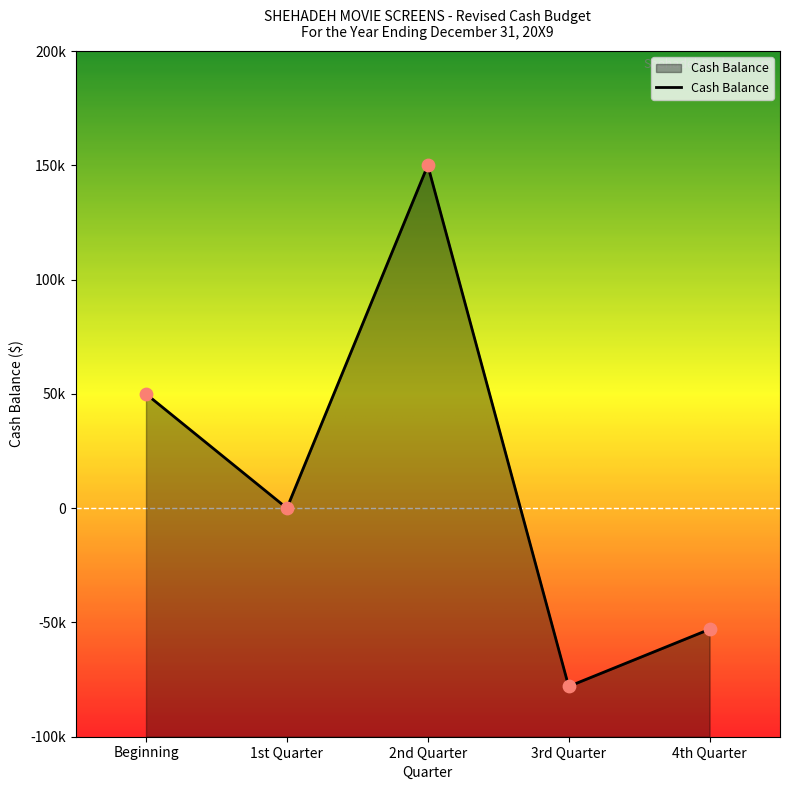

What is the change in value from 1st Quarter to 4th Quarter?

-53000